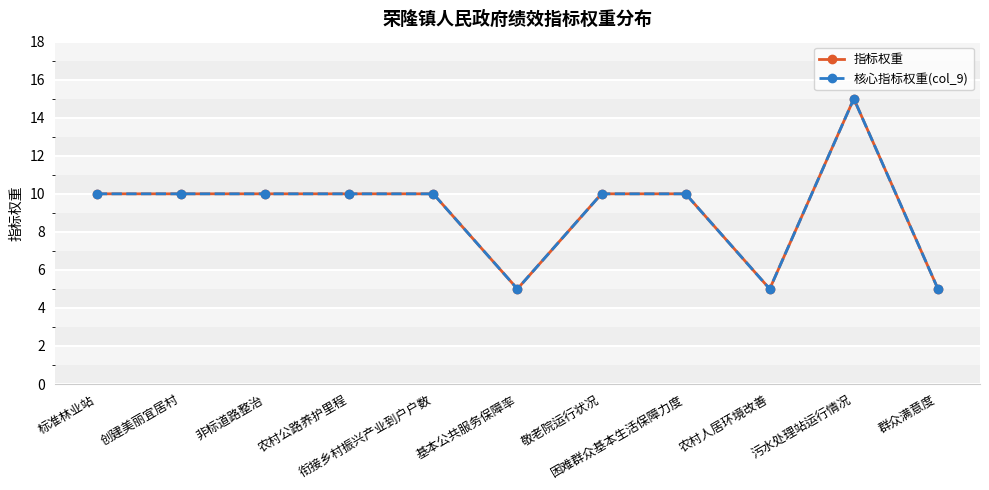

Reading left to right, extract all data points from this chart.

指标权重: 10	10	10	10	10	5	10	10	5	15	5
核心指标权重(col_9): 10	10	10	10	10	5	10	10	5	15	5